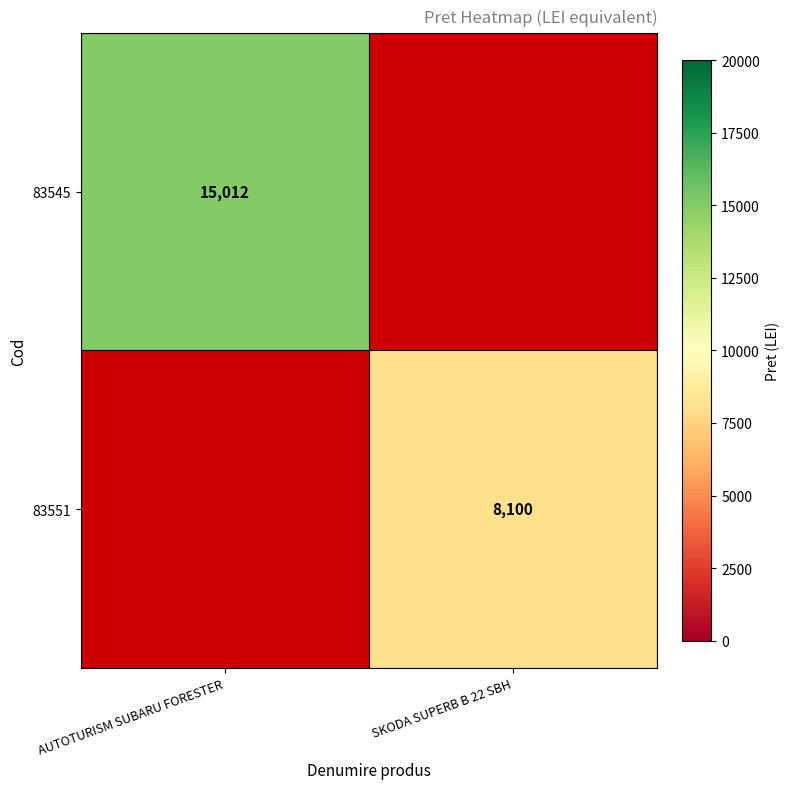

The value of 83551 at SKODA SUPERB B 22 SBH is 14554. True or false?

False